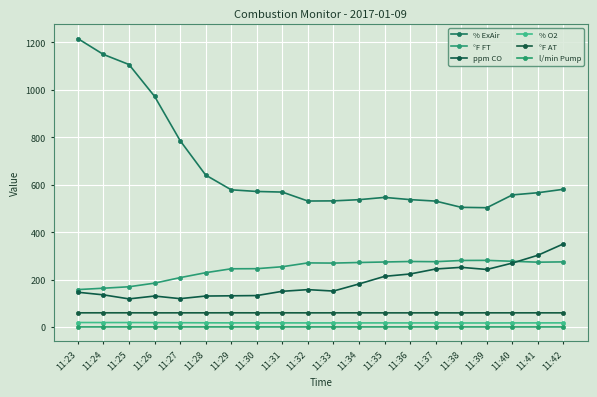

True or false: % O2 and °F FT intersect in this chart.

False